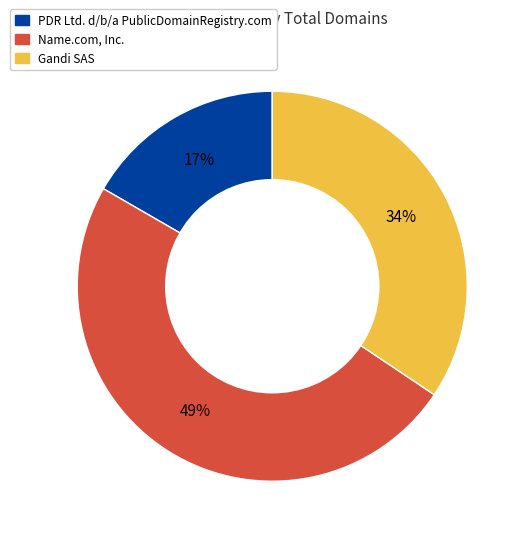

Is there any slice that represents more than half of the pie?

No